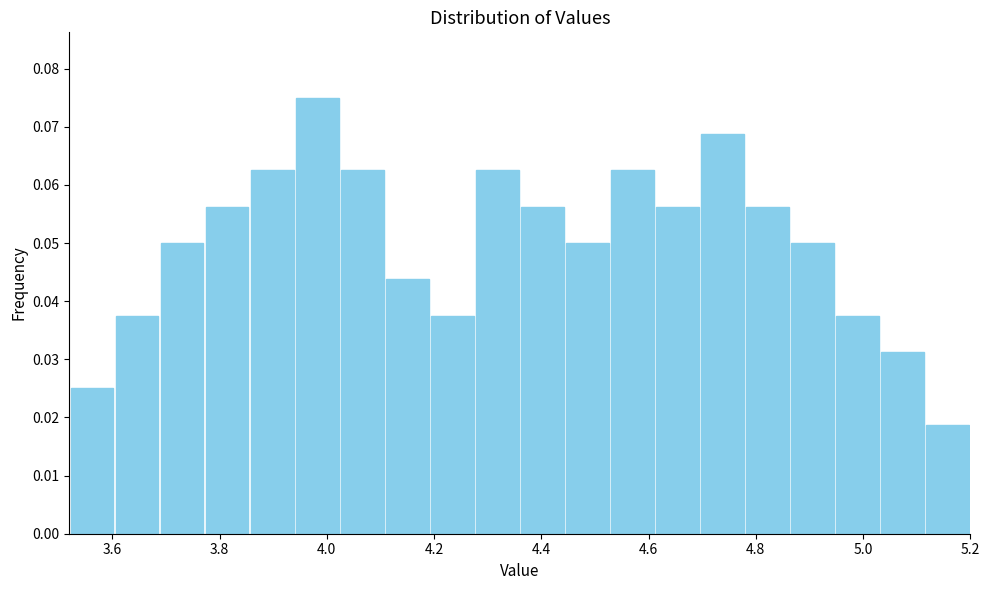

How tall is the bar that spans 5.116 to 5.200 on the x-axis? Neither the bar edges nor the heights are printed on the chart, so give them approximately, as read against the axes.

0.019